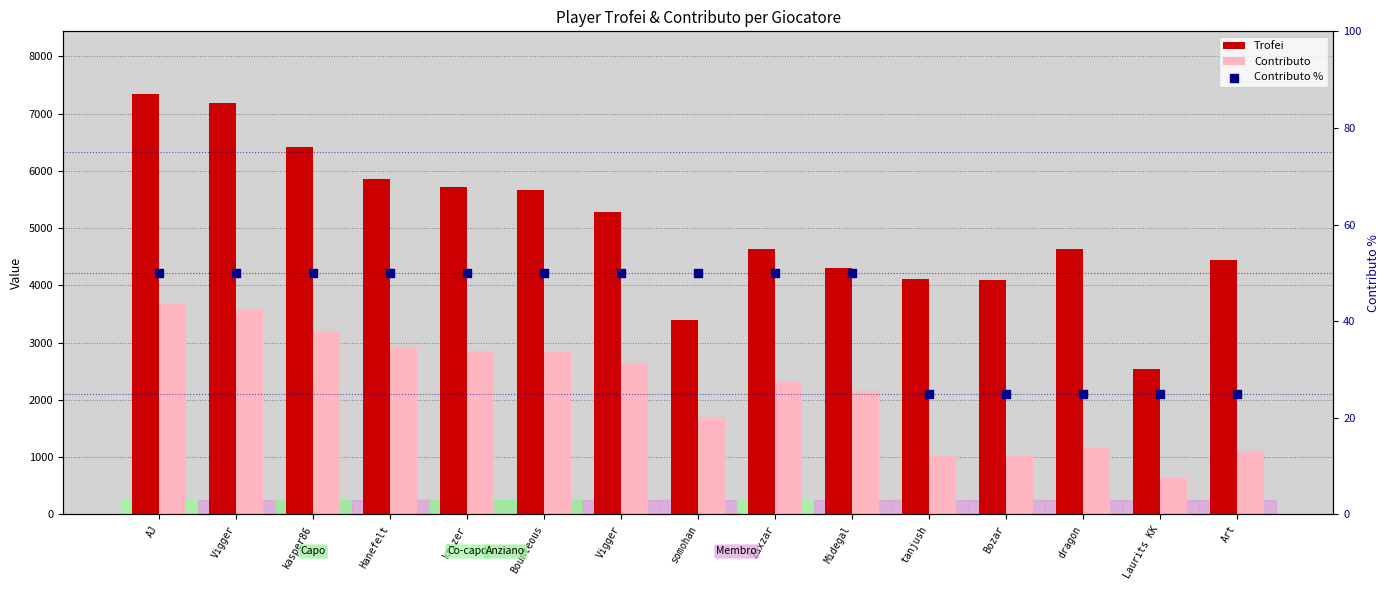

Is the value of Contributo % at Zaxzar greater than the value of Trofei at Zaxzar?

No